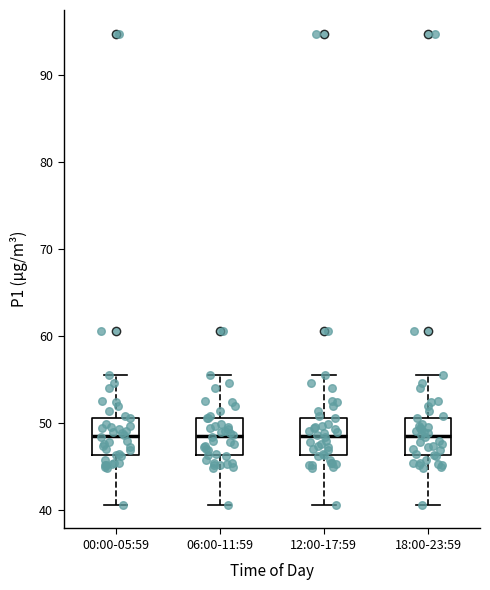

Reading left to right, read every box against the y-axis: the position of its median line, the range the box covers, and the ends of its whiskers. The values are not printed on the chart, so give them approximately, as read against the axis.

00:00-05:59: median 48, box 46 to 51, whiskers 41 to 55
06:00-11:59: median 48, box 46 to 51, whiskers 41 to 55
12:00-17:59: median 48, box 46 to 51, whiskers 41 to 55
18:00-23:59: median 48, box 46 to 51, whiskers 41 to 55